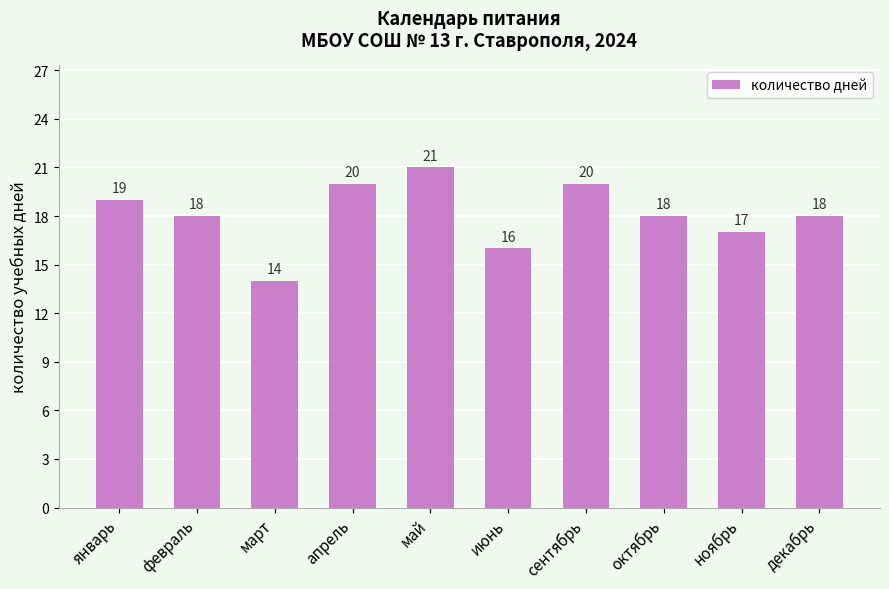

What position from the left is январь?

1